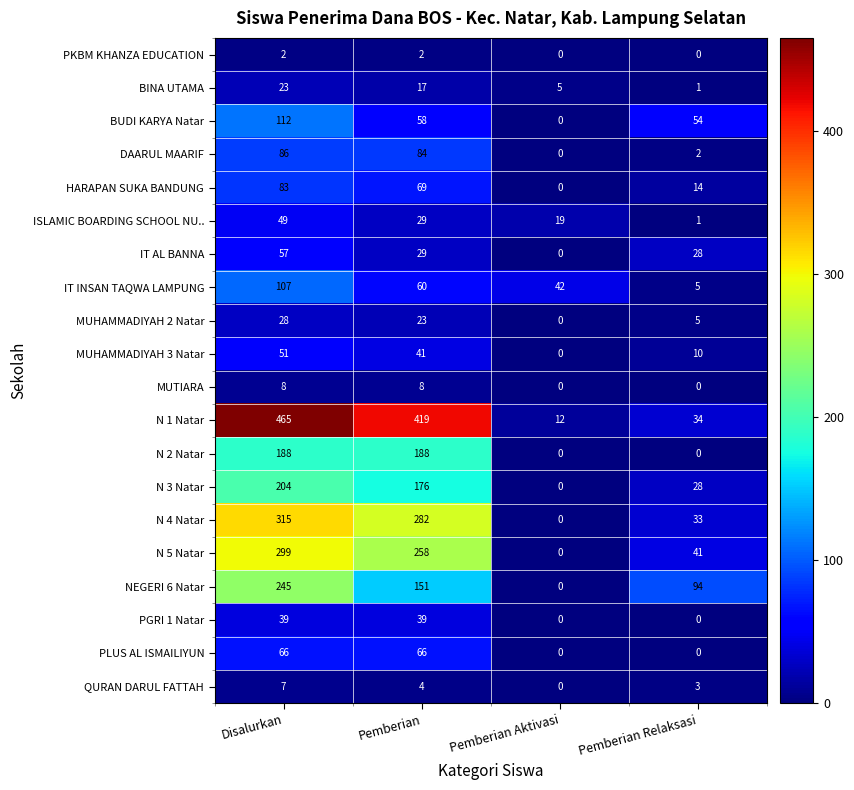

What is the difference between the highest and lowest values at Pemberian Aktivasi?

42